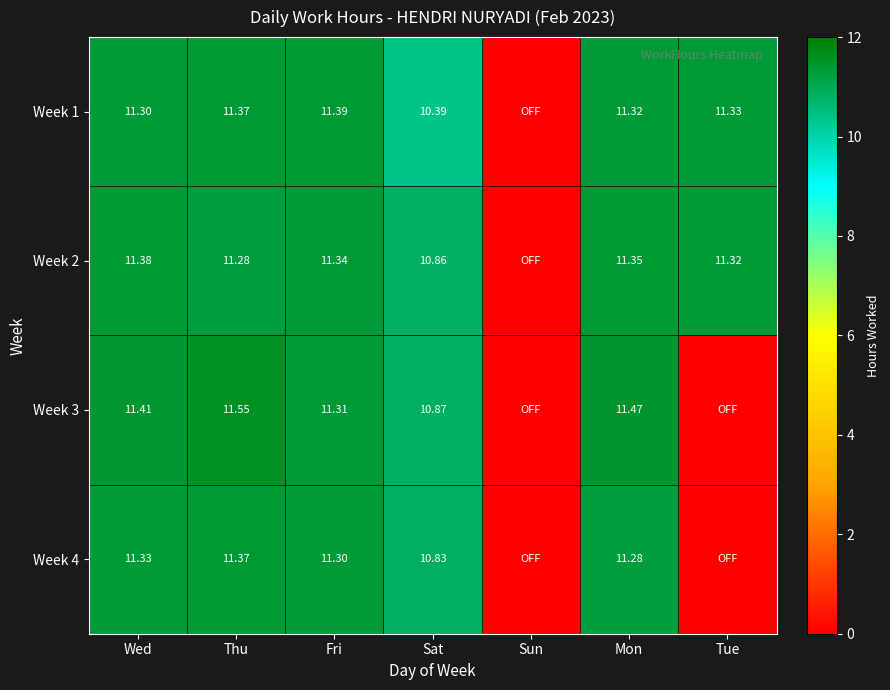

What is the total value across all series at Tue?

22.6